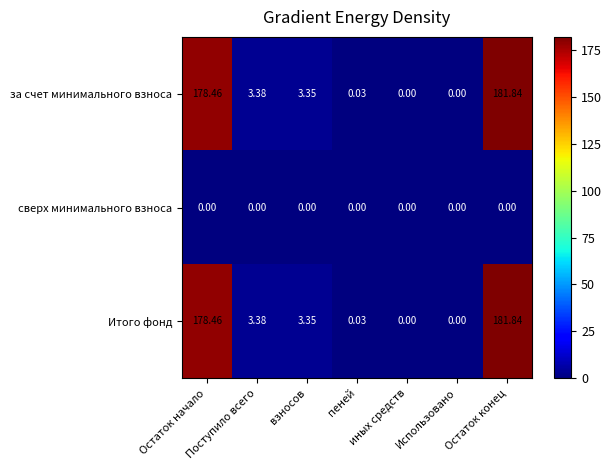

Is the value of сверх минимального взноса at иных средств greater than the value of за счет минимального взноса at пеней?

No